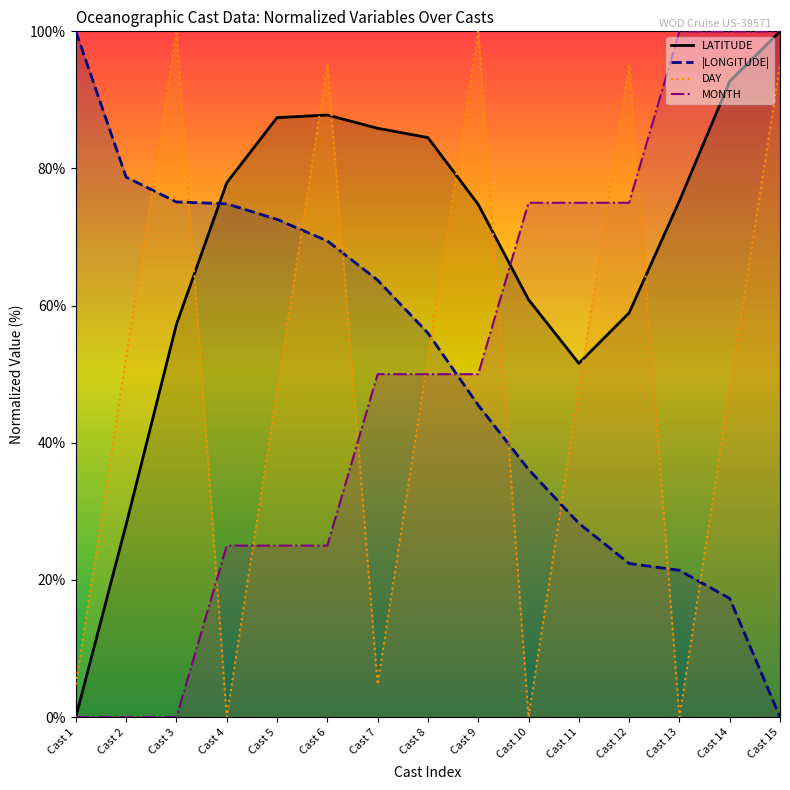

True or false: DAY and LATITUDE intersect in this chart.

True